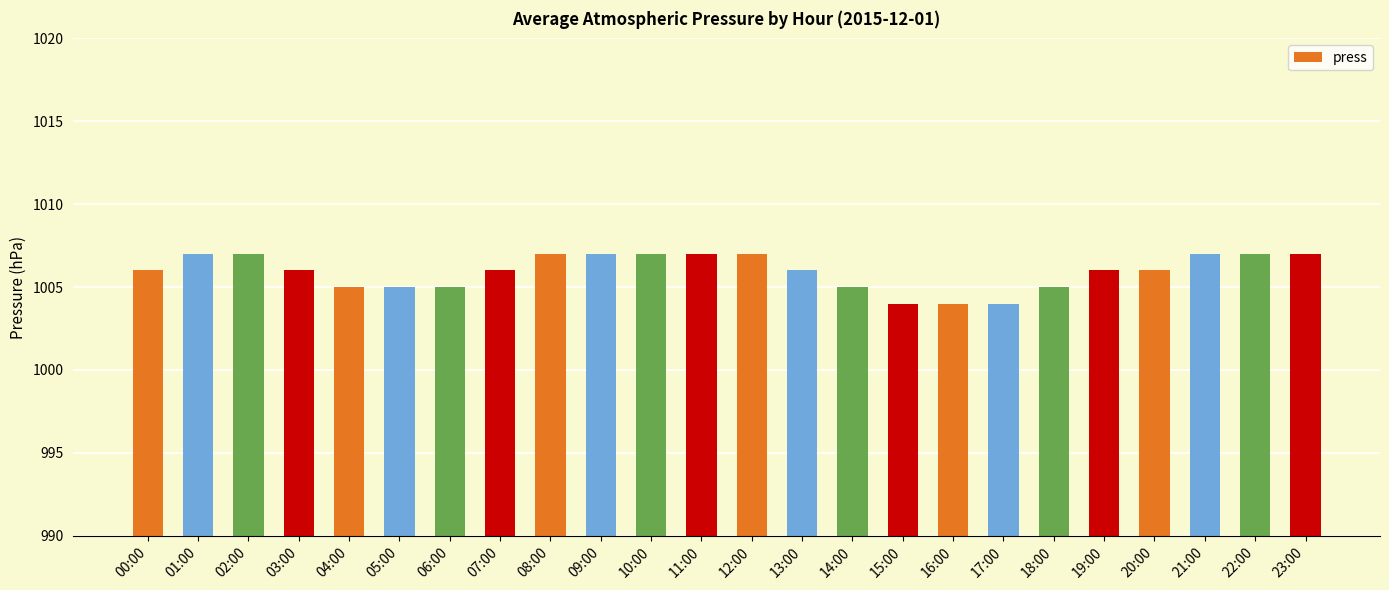

Reading left to right, list all the values displayed in this chart.

00:00=1006	01:00=1007	02:00=1007	03:00=1006	04:00=1005	05:00=1005	06:00=1005	07:00=1006	08:00=1007	09:00=1007	10:00=1007	11:00=1007	12:00=1007	13:00=1006	14:00=1005	15:00=1004	16:00=1004	17:00=1004	18:00=1005	19:00=1006	20:00=1006	21:00=1007	22:00=1007	23:00=1007